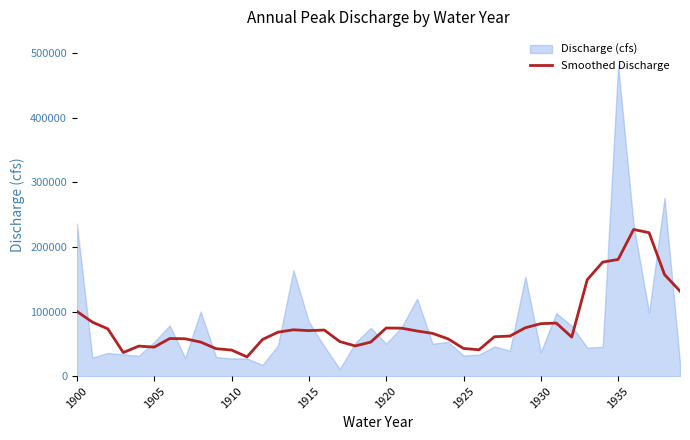

What is the difference between the maximum and minimum values?

197100.0